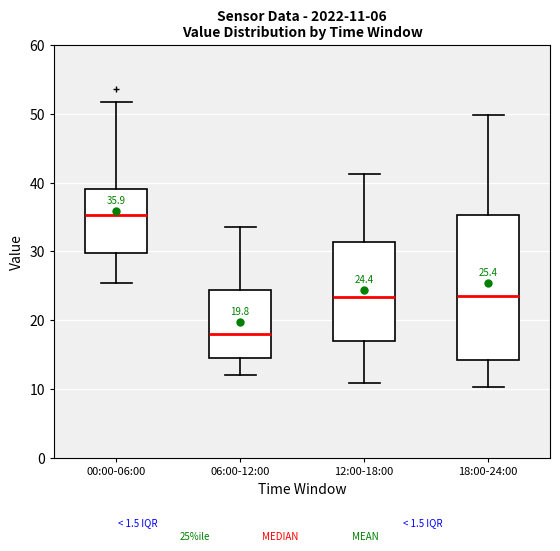

Comparing the boxes themselves (not the whiskers), which one is the tallest?

18:00-24:00